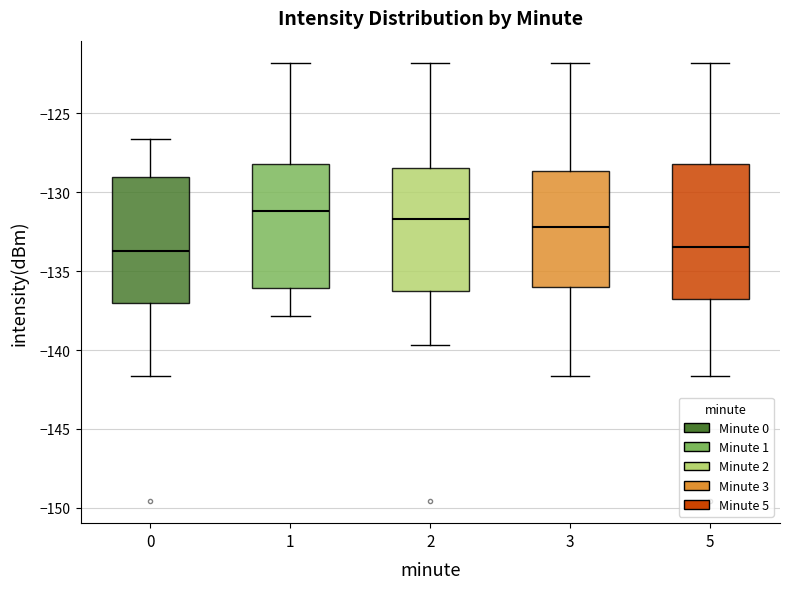

Which box's median line is the highest?

1